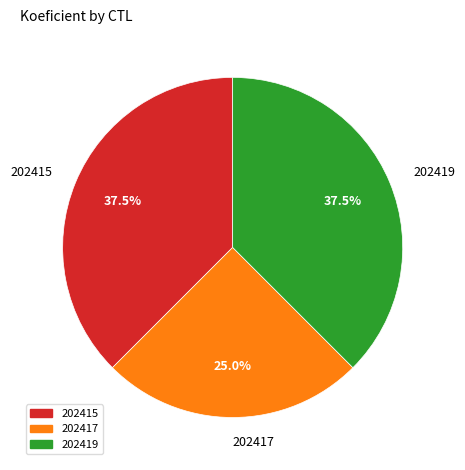

What is the ratio of the value at 202419 to the value at 202417?

1.5